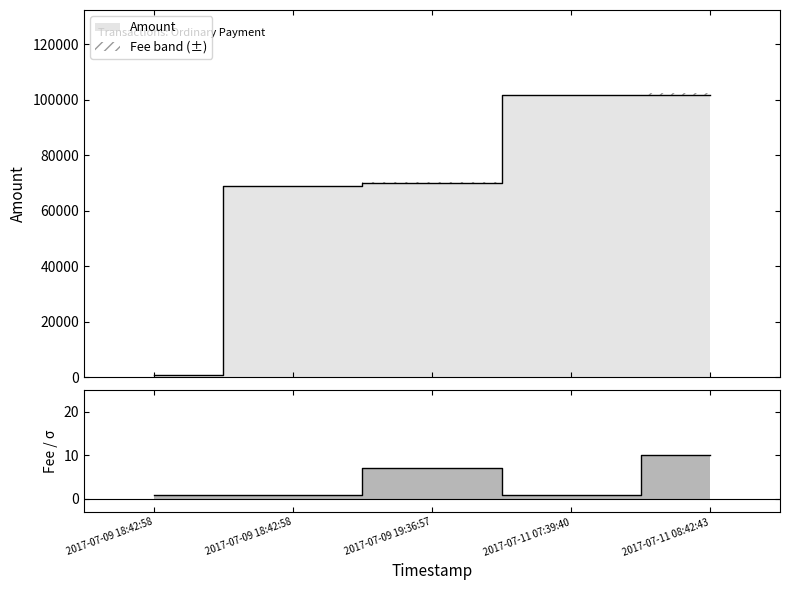

True or false: Fee and Amount intersect in this chart.

False